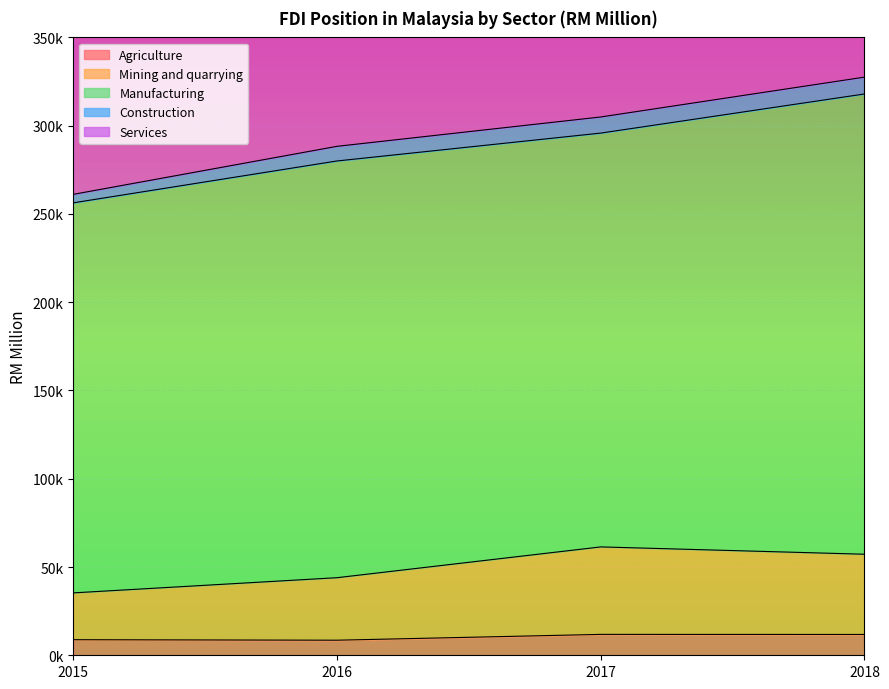

What is the difference between the maximum and second lowest values in the Mining and quarrying series?

17446.0